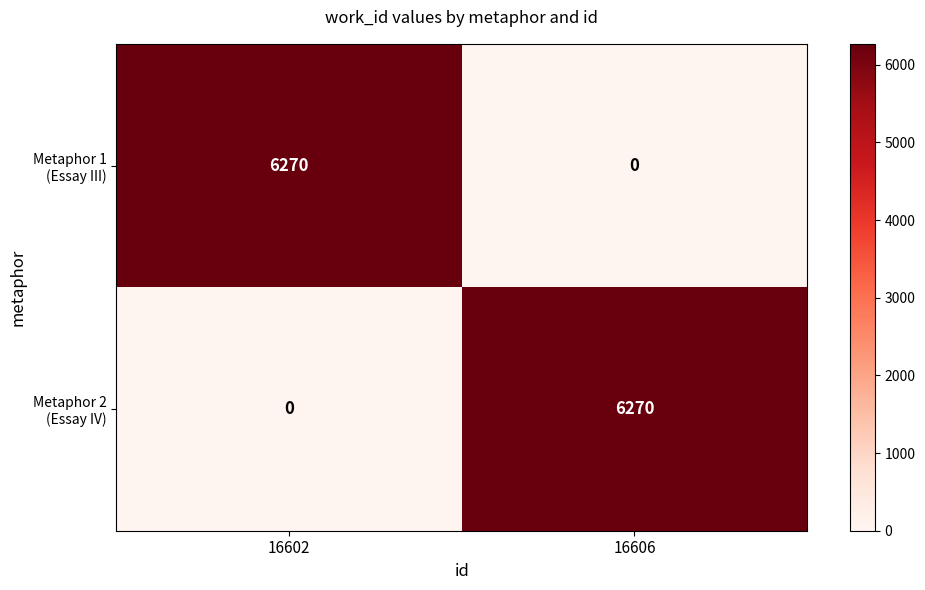

What is the difference between the highest and lowest values at 16606?

6270